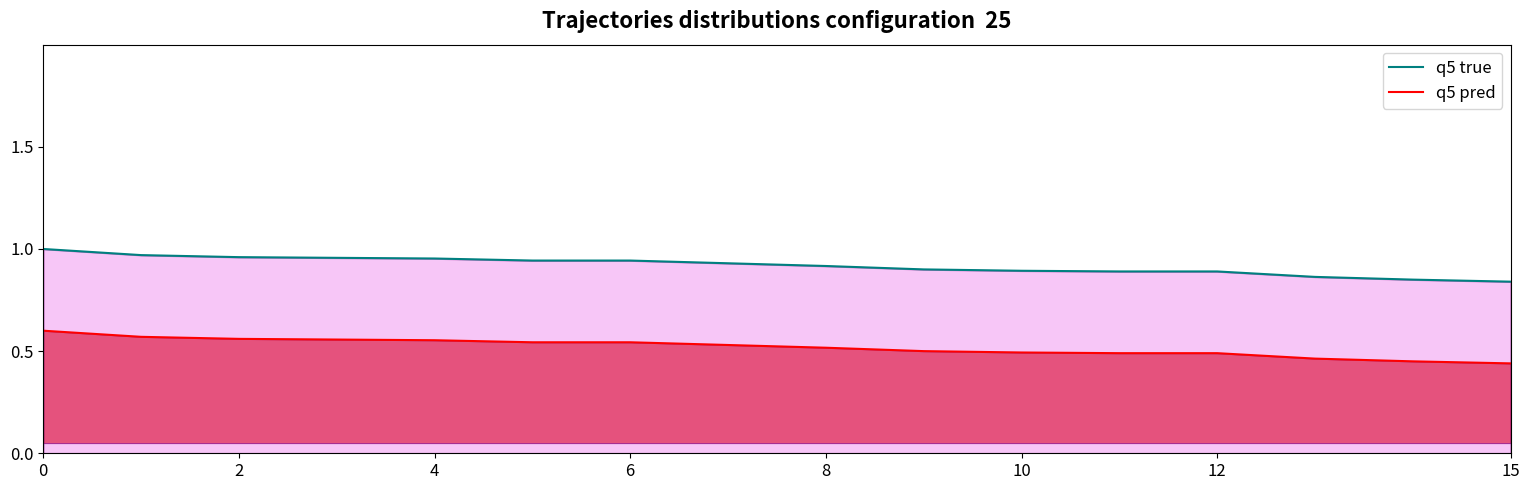

Reading left to right, transcribe all the data shown in this chart.

q5 true: 1.0	1.0	1.0	1.0	1.0	0.9	0.9	0.9	0.9	0.9	0.9	0.9	0.9	0.9	0.8	0.8
q5 pred: 0.6	0.6	0.6	0.6	0.6	0.5	0.5	0.5	0.5	0.5	0.5	0.5	0.5	0.5	0.5	0.4